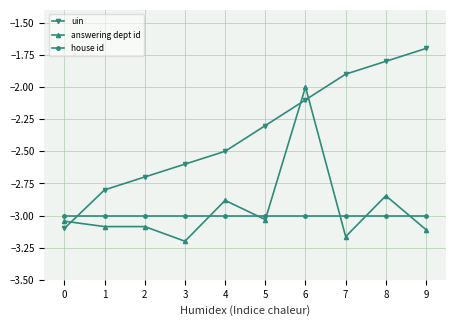

The value of uin at 5 is -2.3. True or false?

True